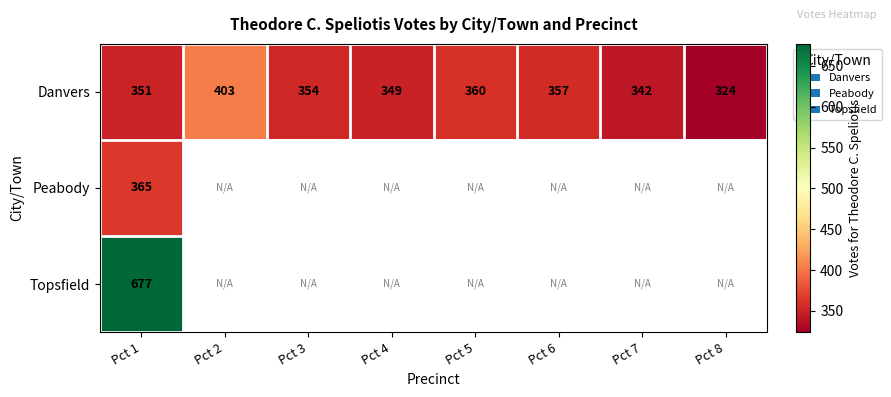

At which label does Danvers first exceed 354?

Pct 2